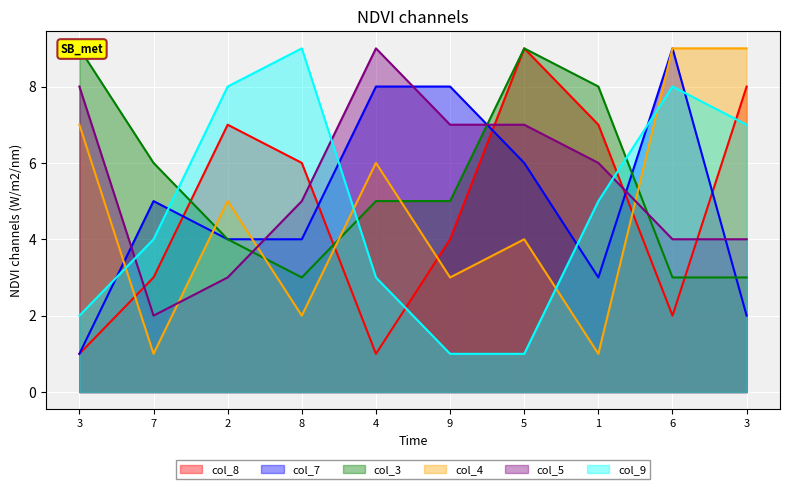

Rank the series at 5 from highest to lowest value.

col_8, col_3, col_5, col_7, col_4, col_9